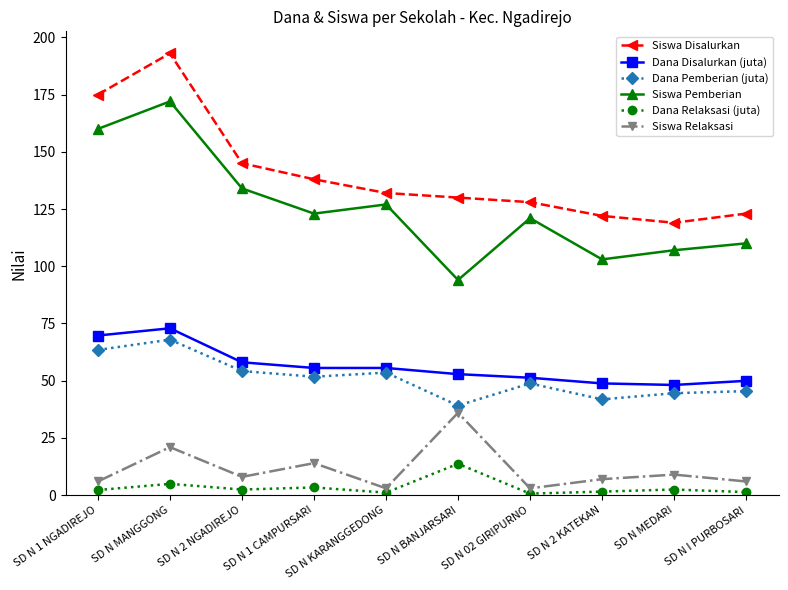

True or false: Dana Disalurkan (juta) and Dana Relaksasi (juta) cross at least once.

False